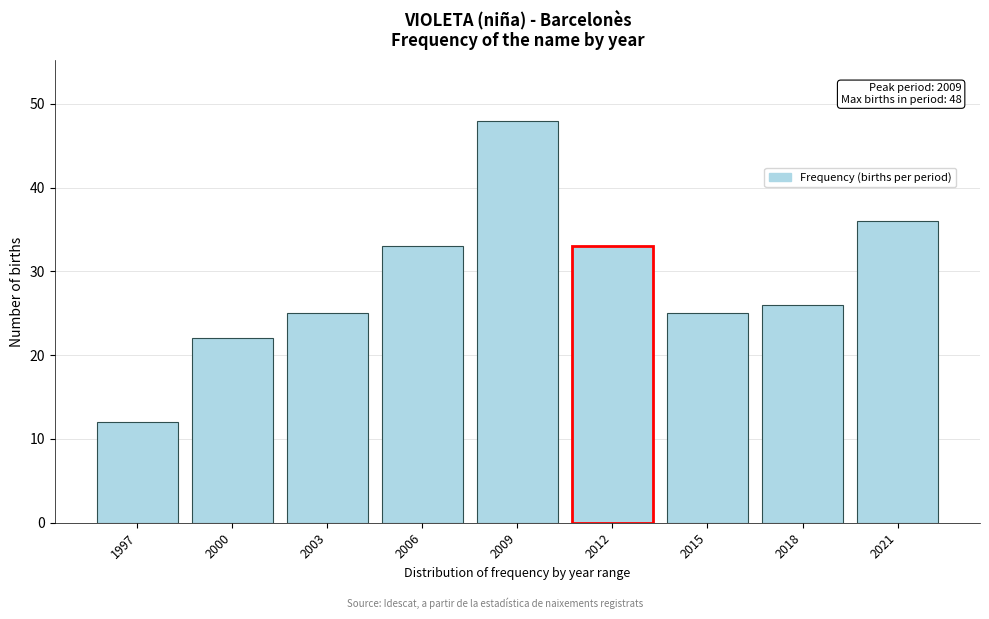

Reading left to right, what are all the values shown in this chart?

1997=12	2000=22	2003=25	2006=33	2009=48	2012=33	2015=25	2018=26	2021=36